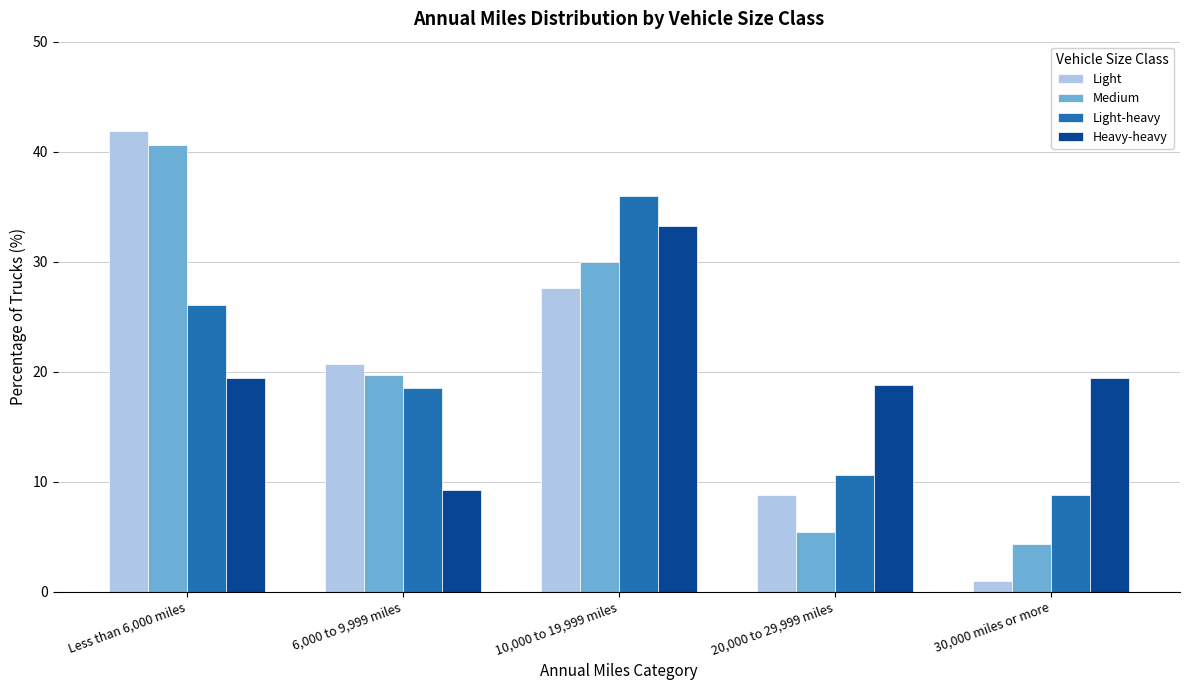

Reading left to right, extract all data points from this chart.

Light: Less than 6,000 miles=41.9	6,000 to 9,999 miles=20.7	10,000 to 19,999 miles=27.6	20,000 to 29,999 miles=8.8	30,000 miles or more=1.0
Medium: Less than 6,000 miles=40.6	6,000 to 9,999 miles=19.7	10,000 to 19,999 miles=30.0	20,000 to 29,999 miles=5.4	30,000 miles or more=4.3
Light-heavy: Less than 6,000 miles=26.1	6,000 to 9,999 miles=18.5	10,000 to 19,999 miles=36.0	20,000 to 29,999 miles=10.6	30,000 miles or more=8.8
Heavy-heavy: Less than 6,000 miles=19.4	6,000 to 9,999 miles=9.2	10,000 to 19,999 miles=33.2	20,000 to 29,999 miles=18.8	30,000 miles or more=19.4